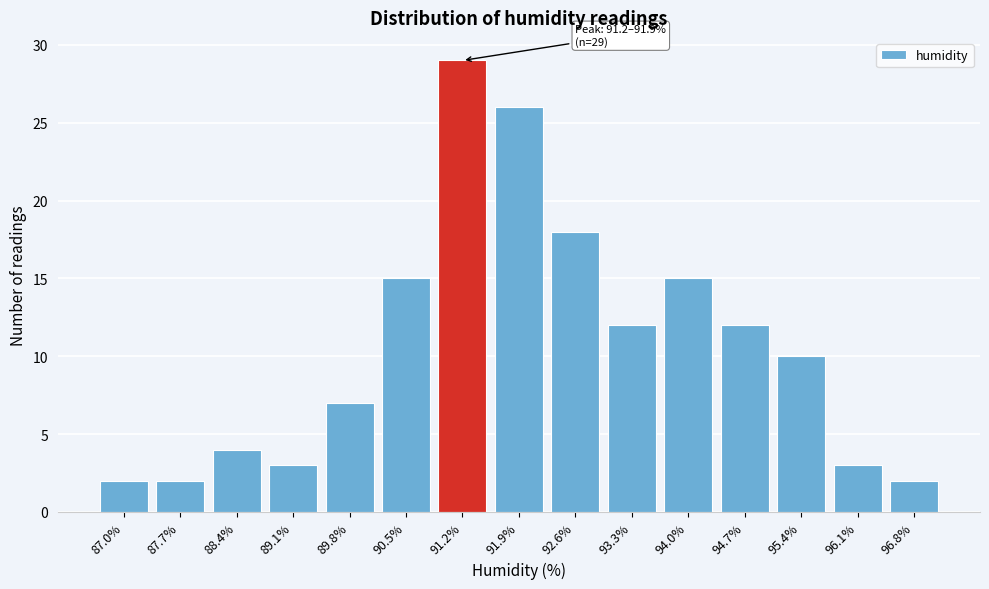

Reading left to right, transcribe all the data shown in this chart.

87.0%=2	87.7%=2	88.4%=4	89.1%=3	89.8%=7	90.5%=15	91.2%=29	91.9%=26	92.6%=18	93.3%=12	94.0%=15	94.7%=12	95.4%=10	96.1%=3	96.8%=2